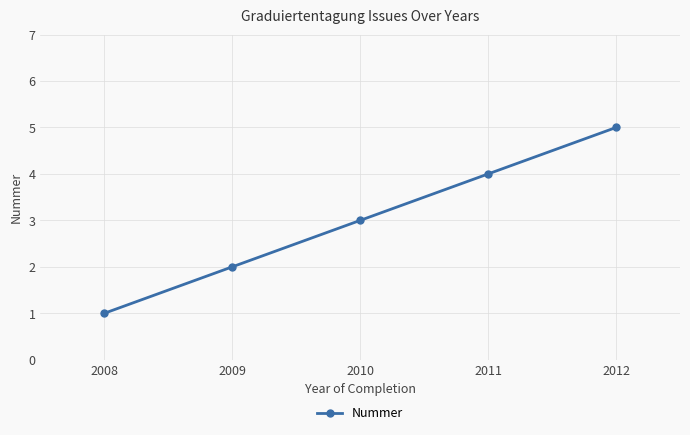

Rank the categories by value from lowest to highest.

2008, 2009, 2010, 2011, 2012